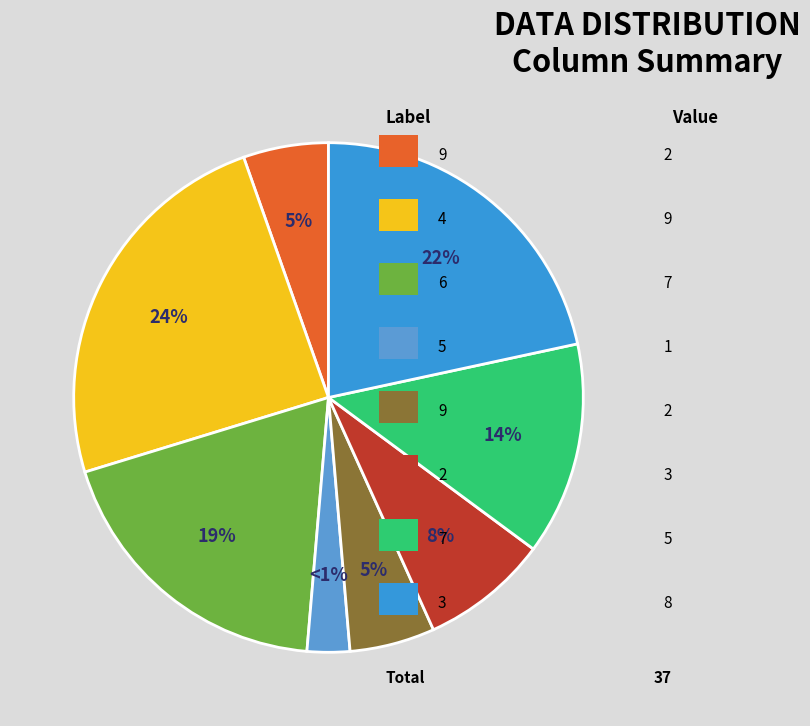

True or false: 4 accounts for 14% of the total.

False